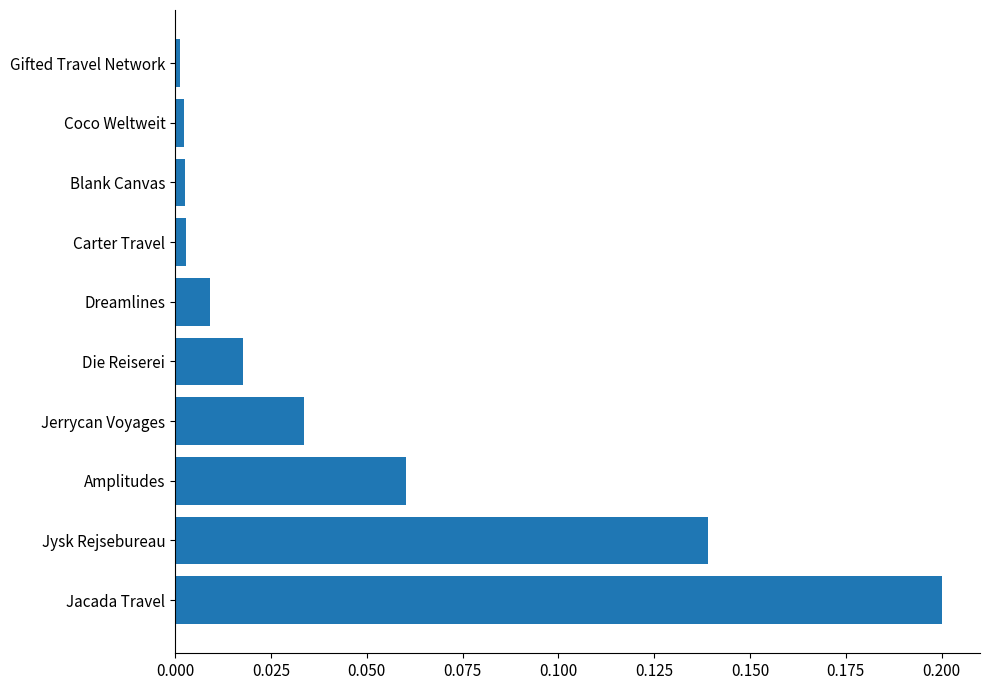

True or false: the data shows 0.2 at Jacada Travel.

True